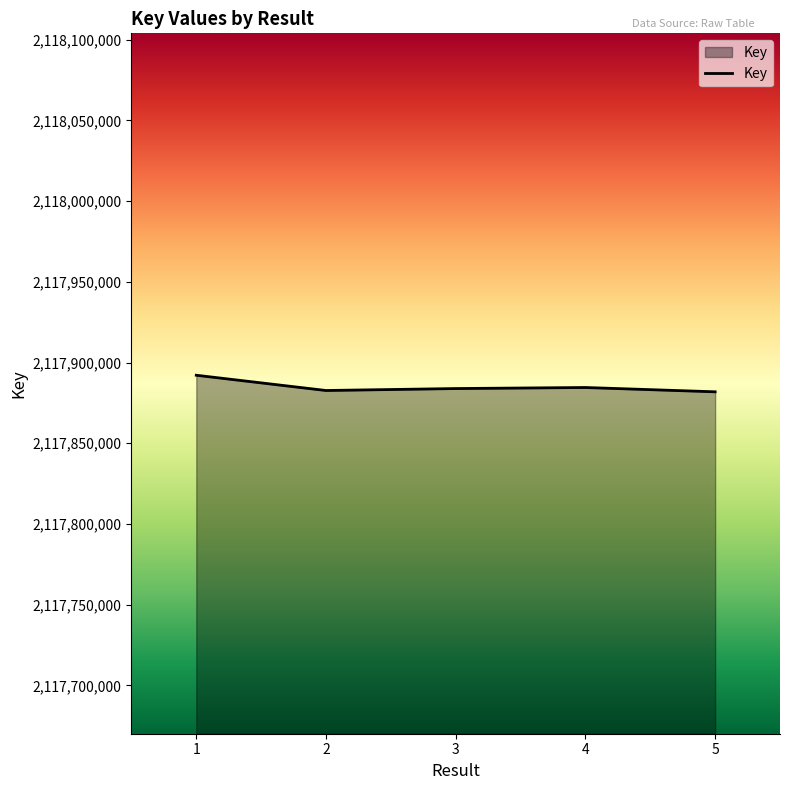

What is the smallest value displayed?

2117881848